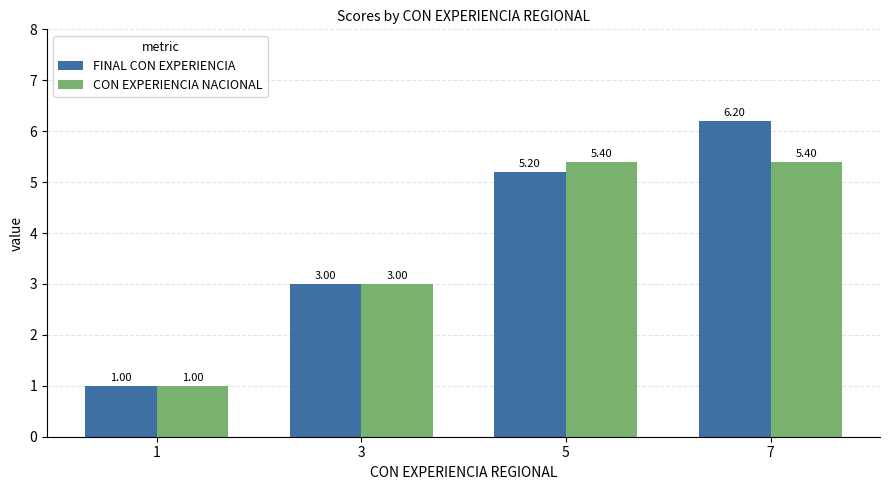

Which series has the largest total across all categories?

FINAL CON EXPERIENCIA